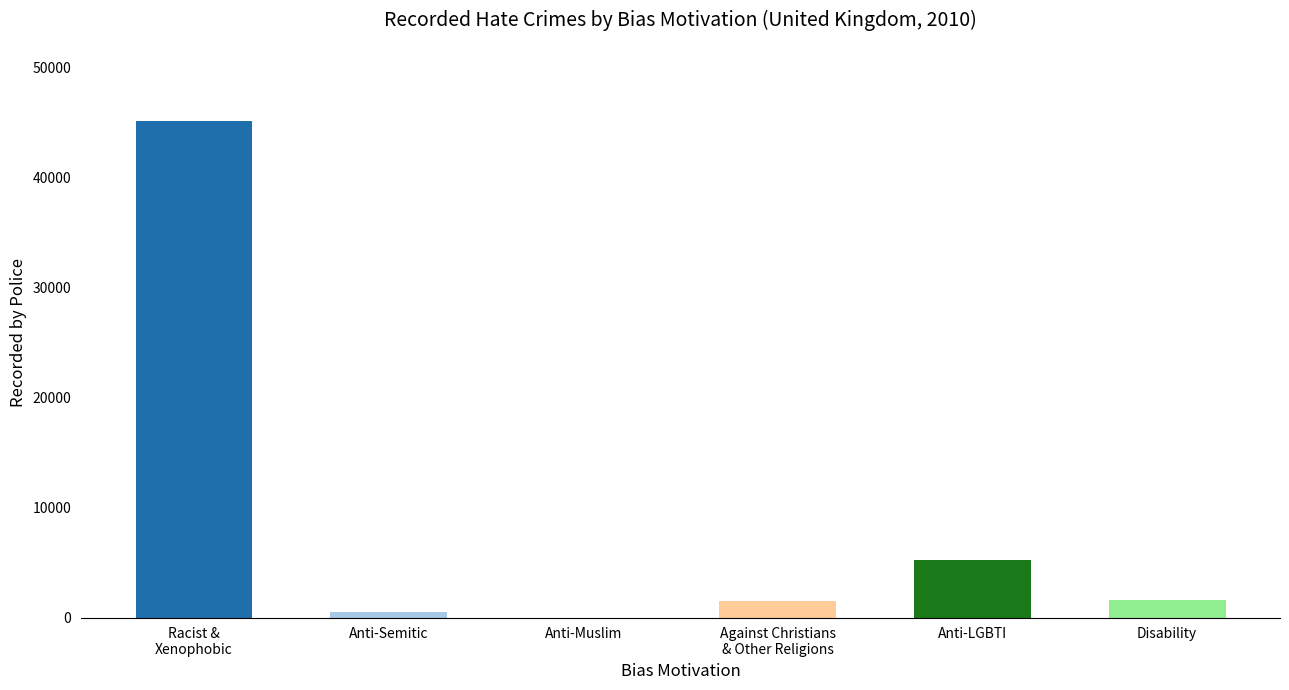

Reading right to left, transcribe all the data shown in this chart.

Disability hate crime=1569	Anti-LGBTI hate crime=5240	Hate crime against Christians and members of other religions=1519	Anti-Muslim hate crime=1	Anti-Semitic hate crime=488	Racist and xenophobic hate crime=45130